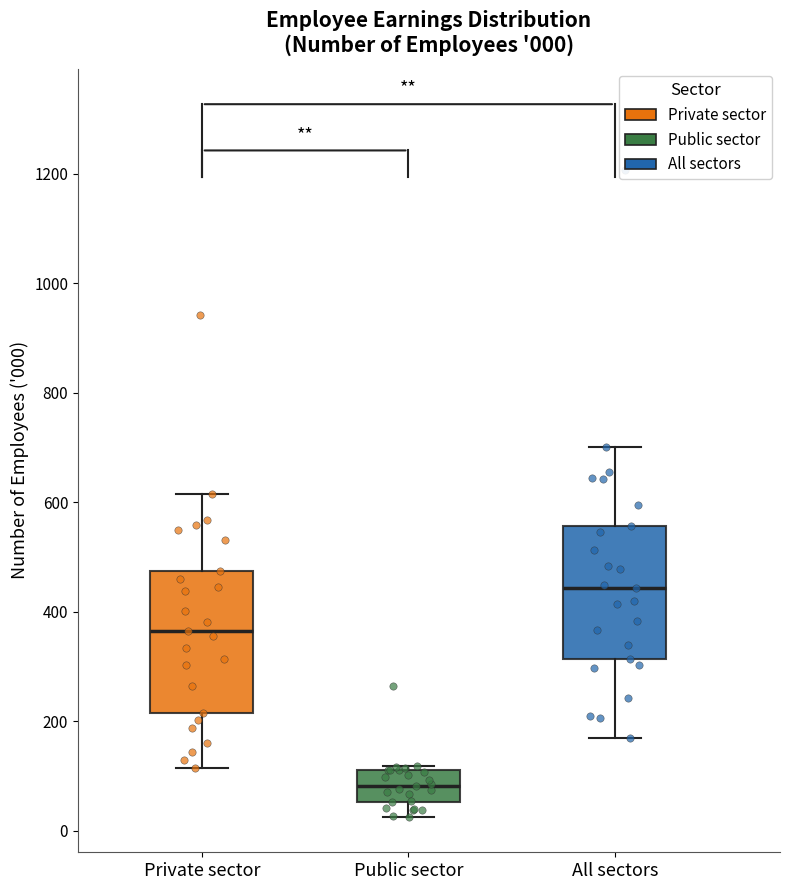

Which box has the highest median line?

All sectors